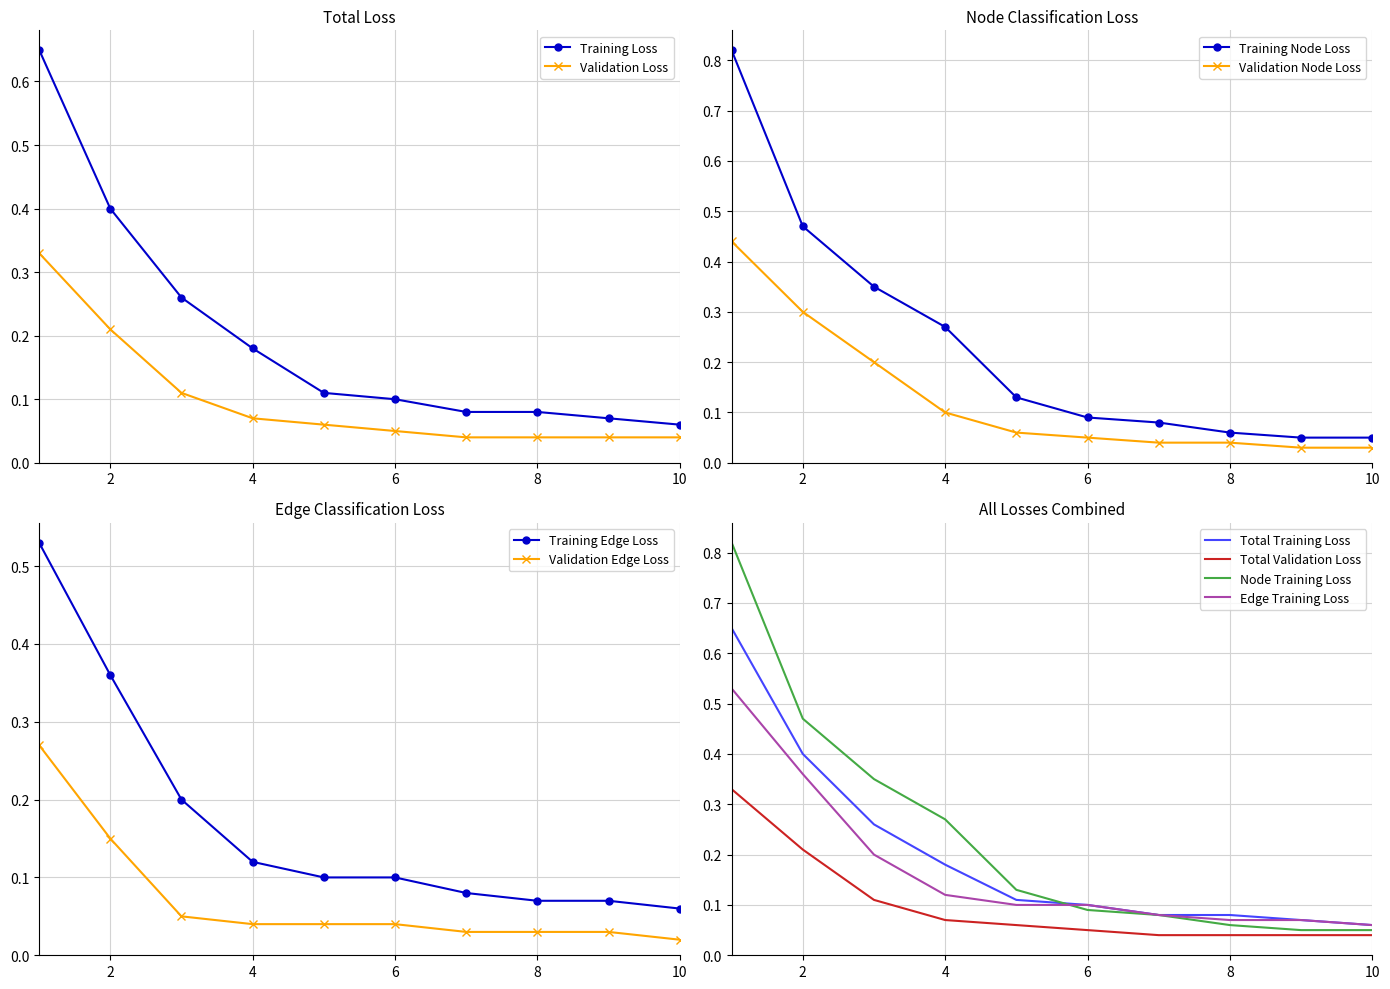

Which label corresponds to the largest value in the chart?

1